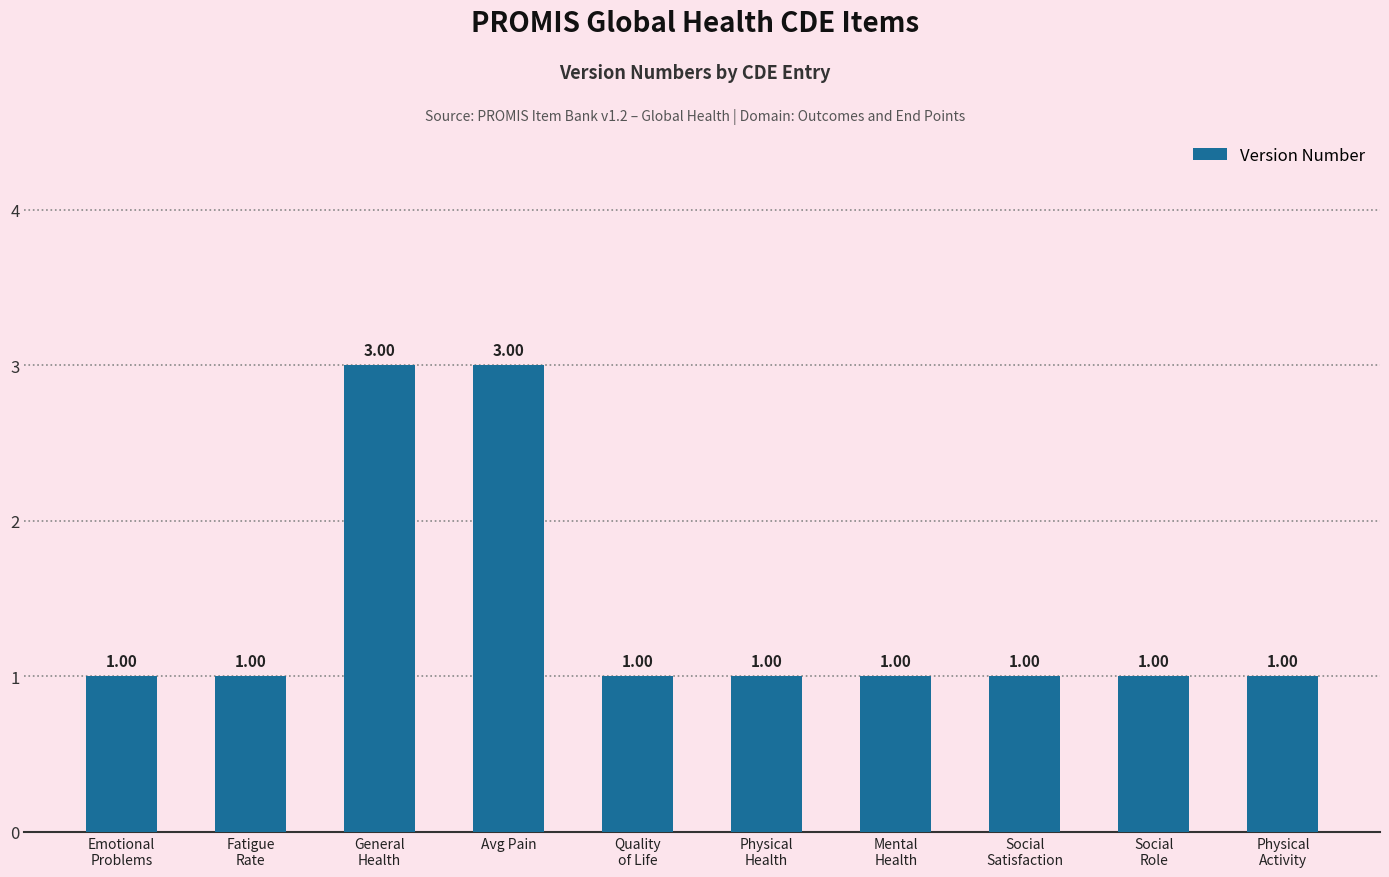

What is the sum of the values at Social
Role and Quality
of Life?

2